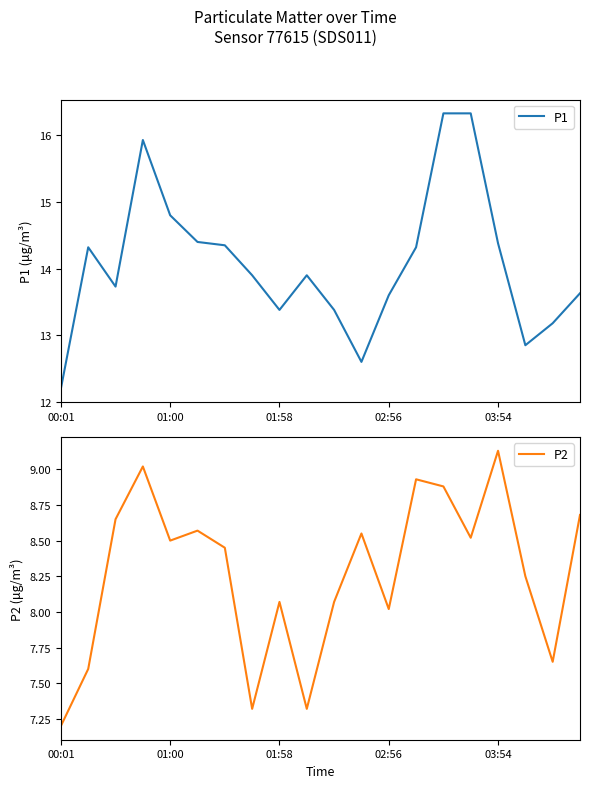

What are all the series names shown in the legend?

P1, P2